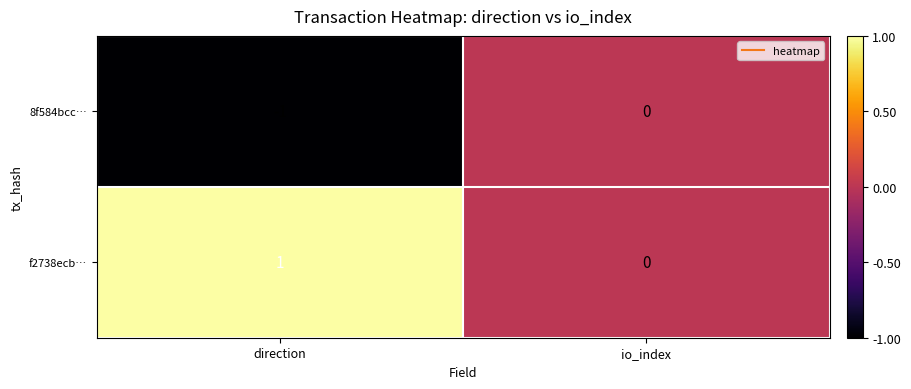

What is the smallest value displayed?

-1